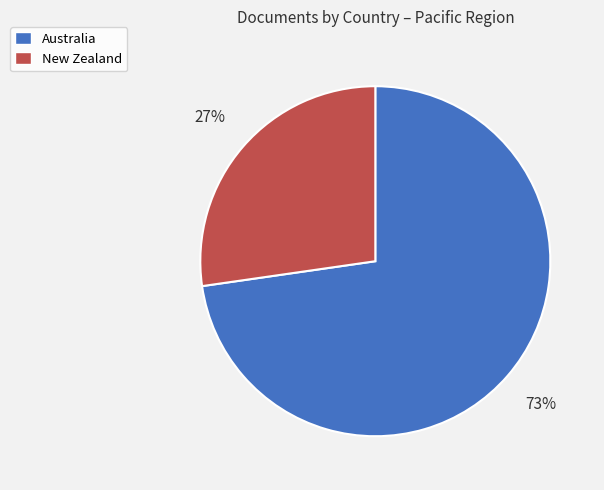

Is there any slice that represents more than half of the pie?

Yes